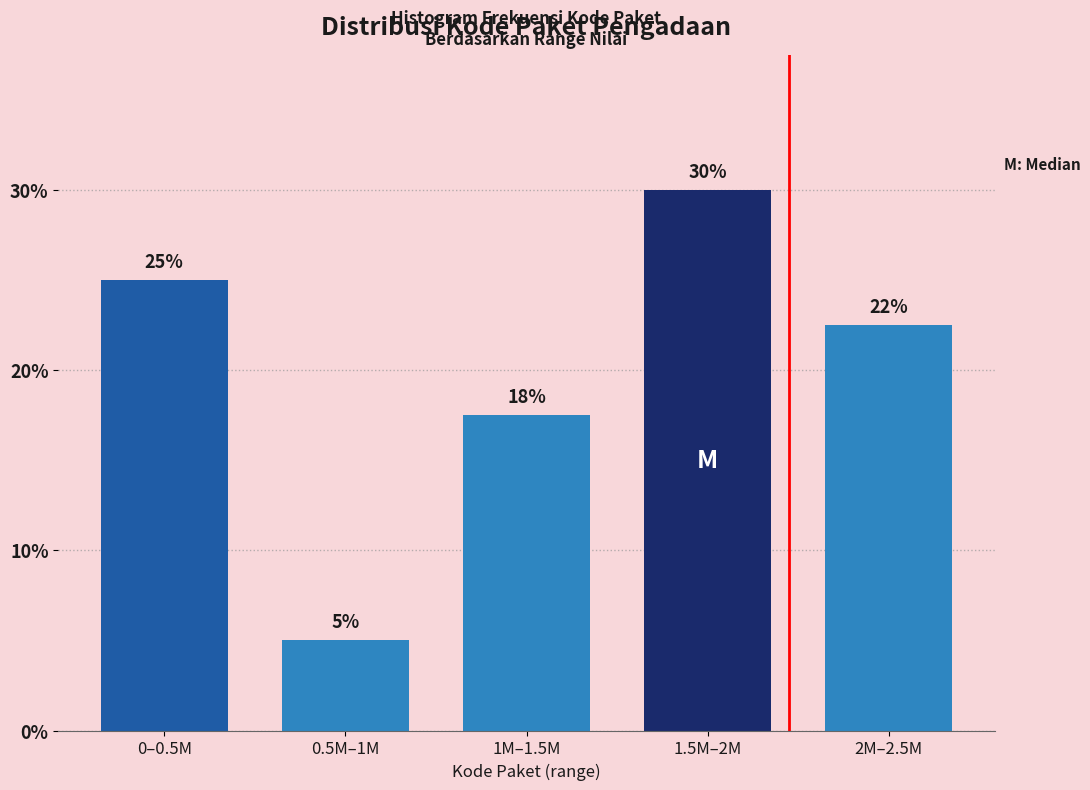

True or false: the data shows 48.9 at 1.5M–2M.

False